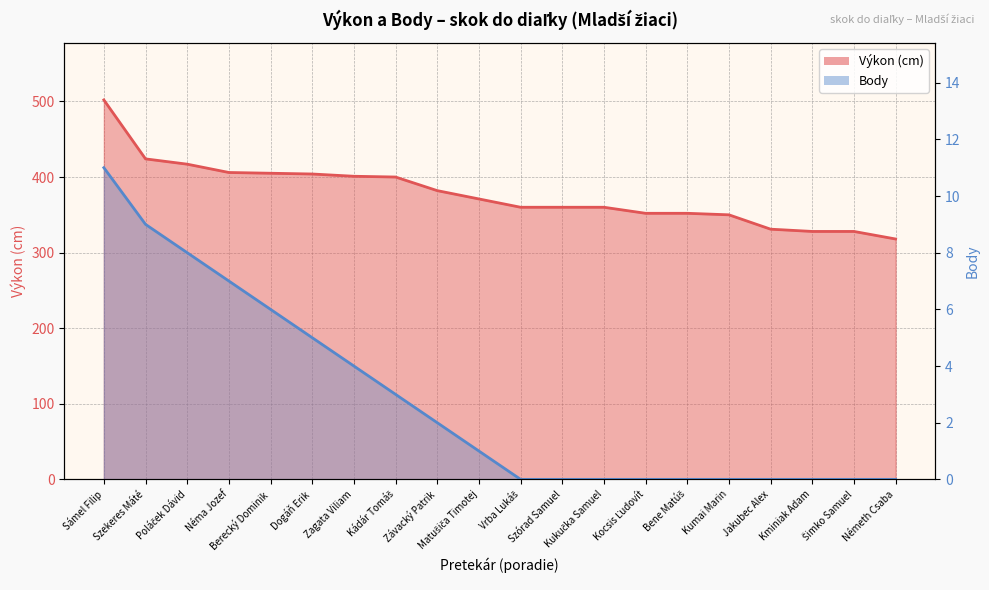

Does the chart display data point markers on the line(s)?

No